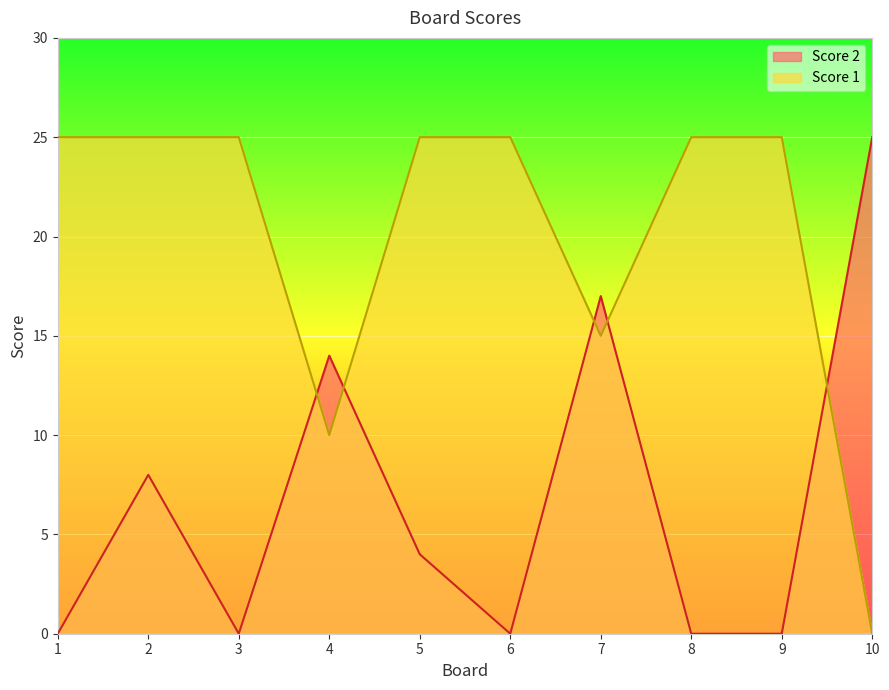

At which label does Score 2 reach its minimum?

1